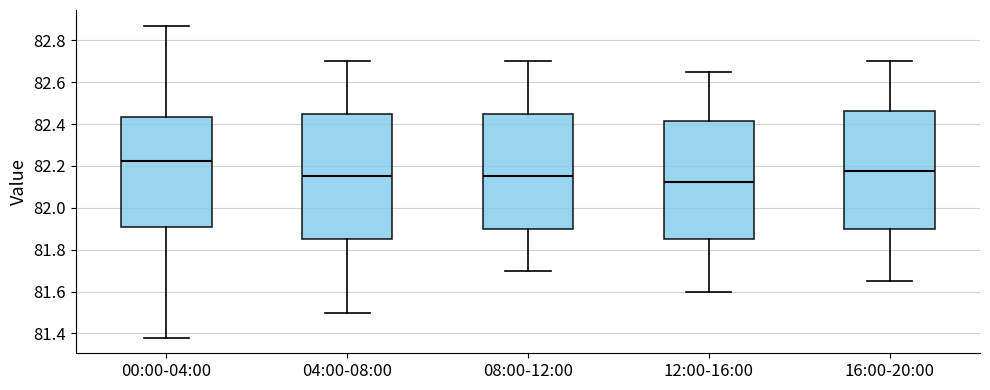

Comparing the boxes themselves (not the whiskers), which one is the tallest?

04:00-08:00